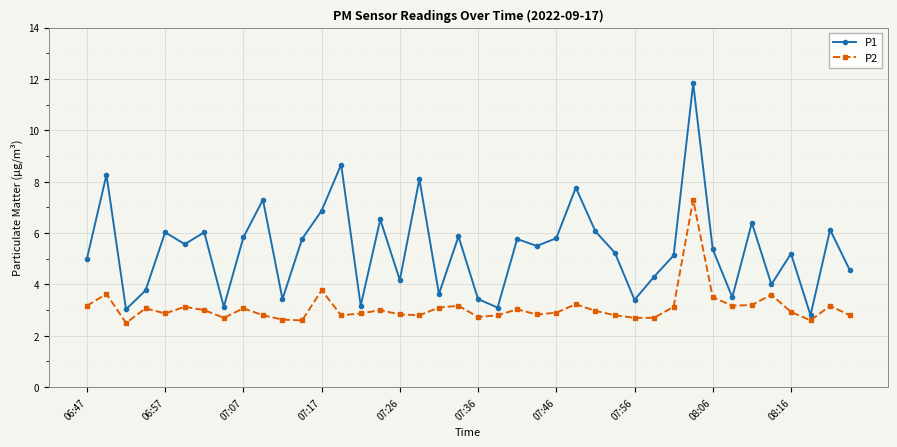

What is the greatest value displayed?

11.8